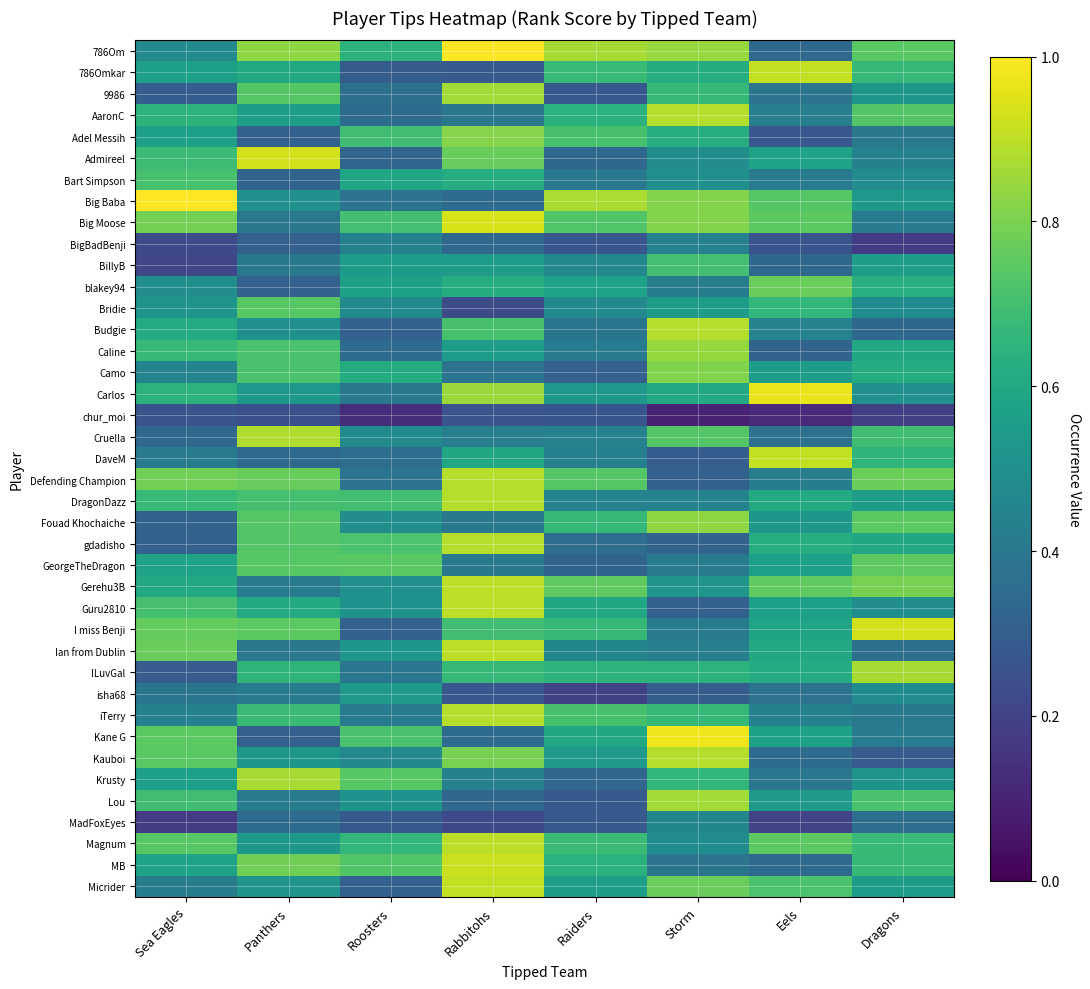

What is the spread (max minus min) of values at Roosters?

0.6